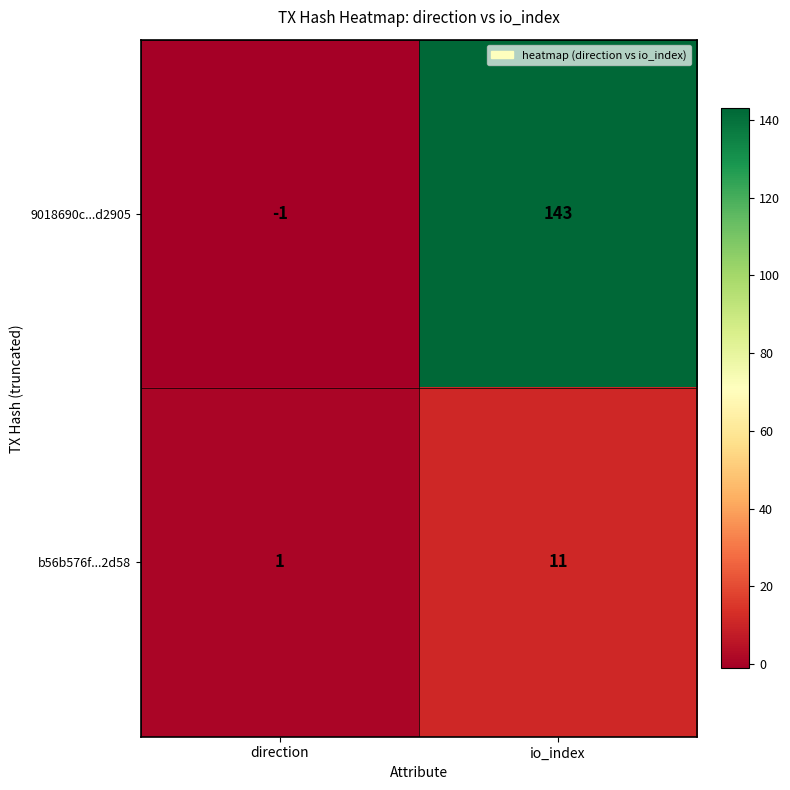

True or false: b56b576f...2d58 has a value of 1 at direction.

True